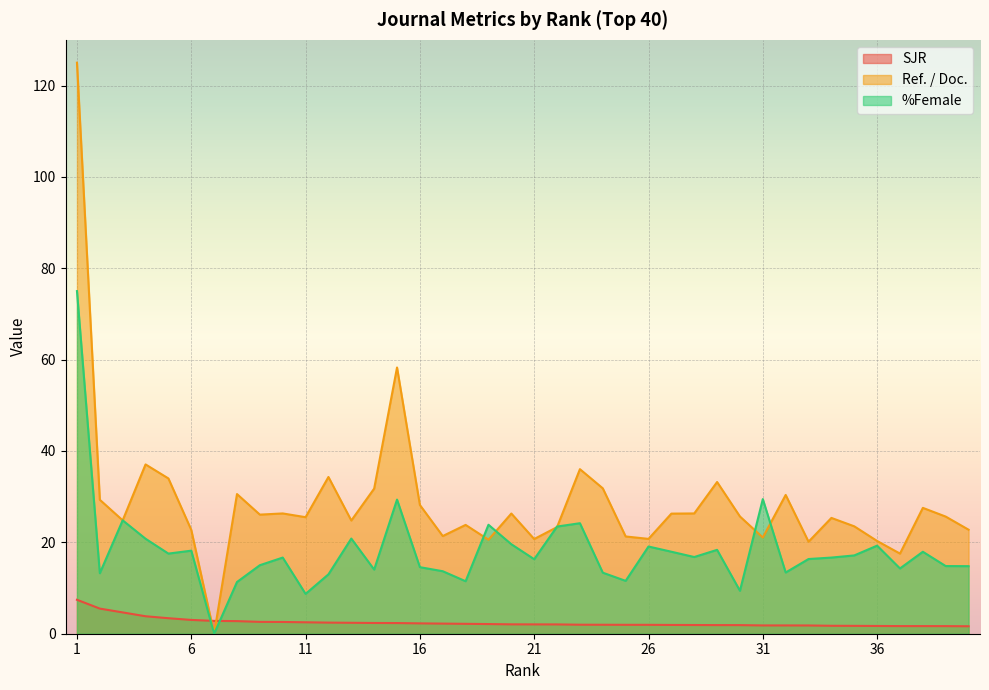

What is the maximum value shown in the chart?

125.0